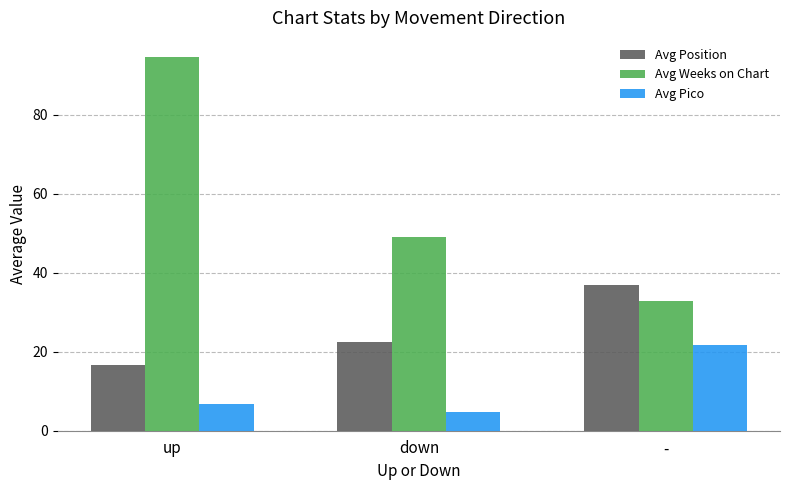

Reading left to right, list all the values displayed in this chart.

Avg Position: up=16.7	down=22.6	-=37.0
Avg Weeks on Chart: up=94.8	down=49.0	-=32.8
Avg Pico: up=6.8	down=4.7	-=21.8